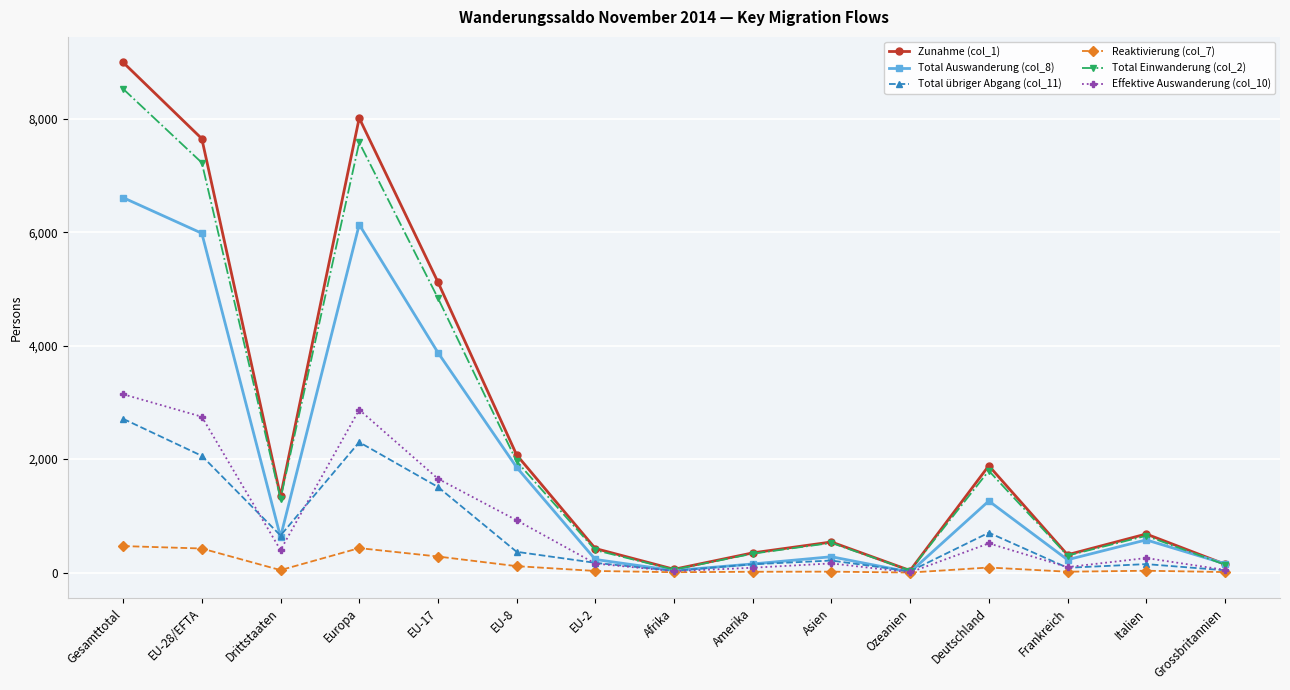

What is the value of the Total Einwanderung (col_2) point at the 6th from the left?

1962